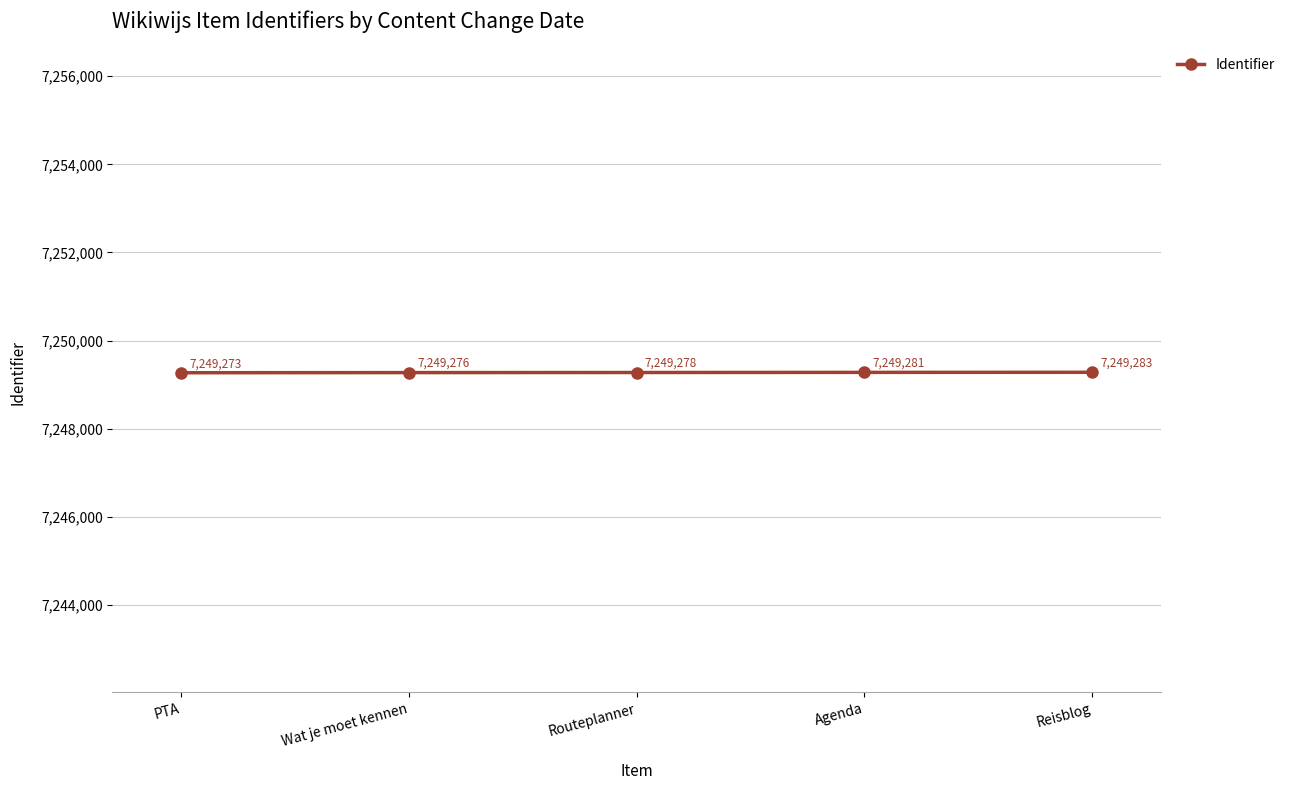

What is the smallest value displayed?

7249273